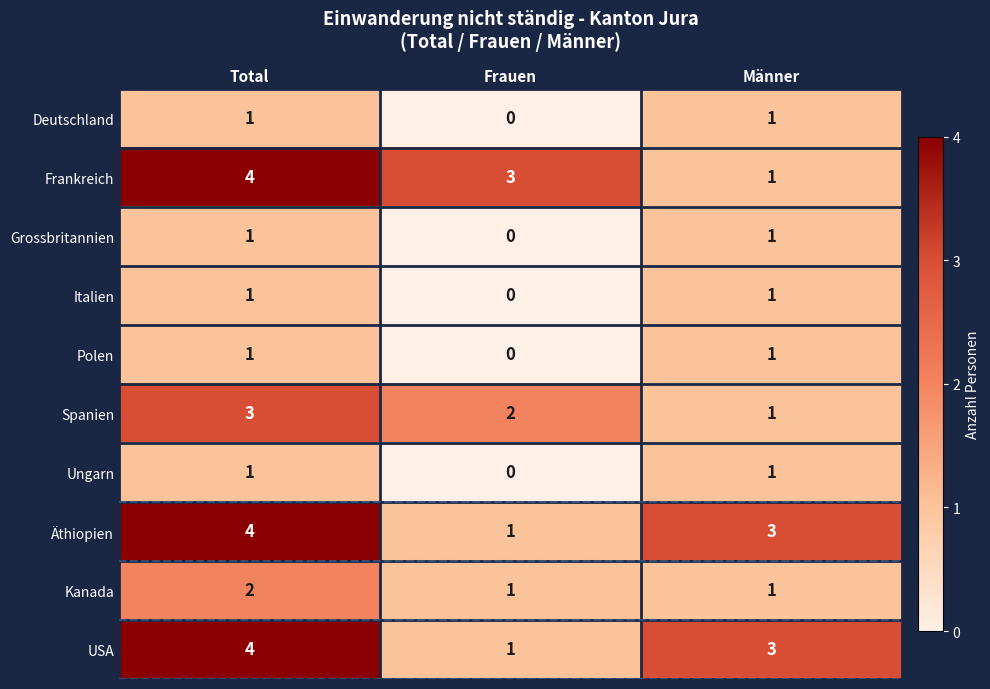

True or false: Kanada has a value of 1 at Männer.

True